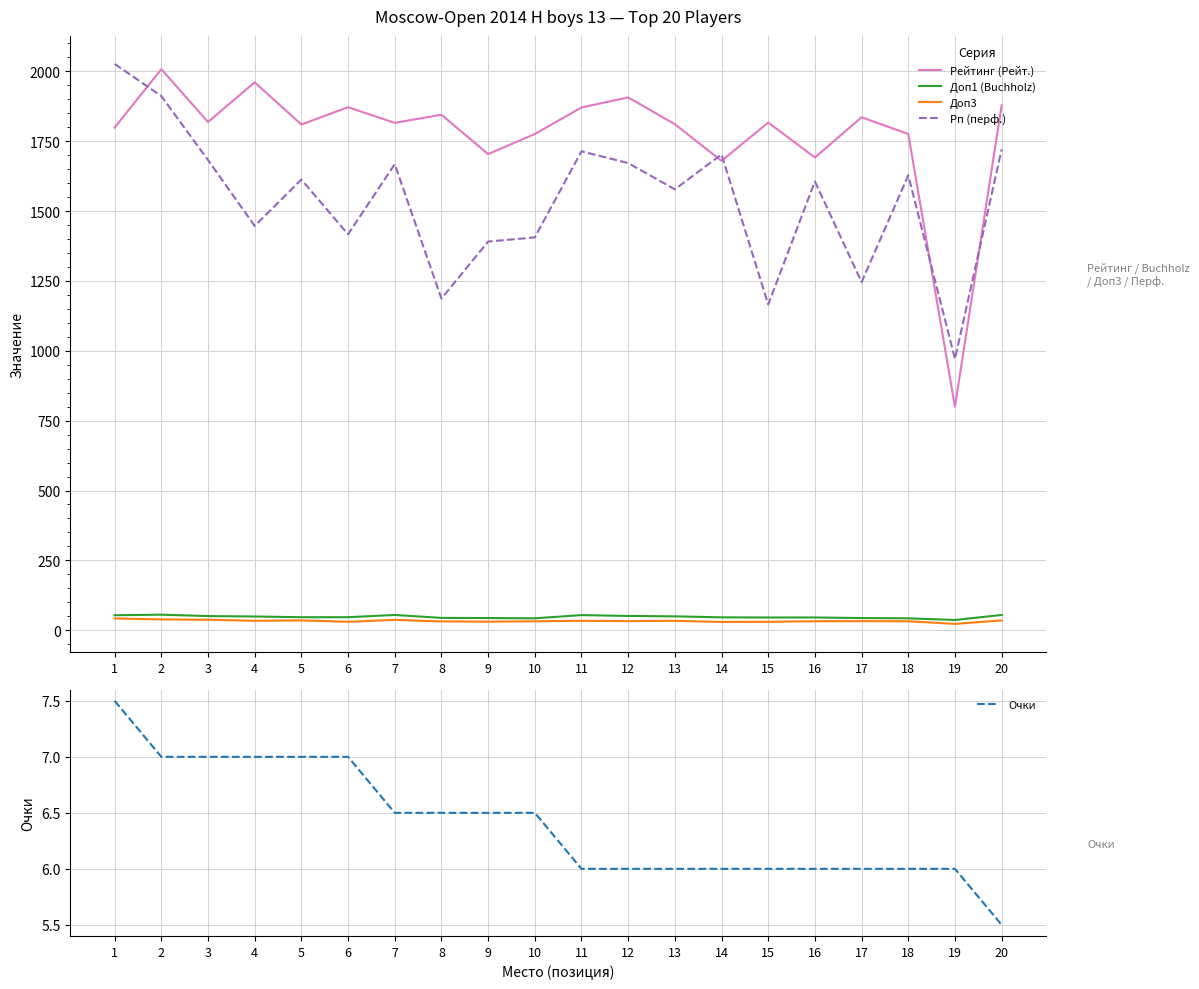

At which label is Рп (перф.) closest to 1499?

4